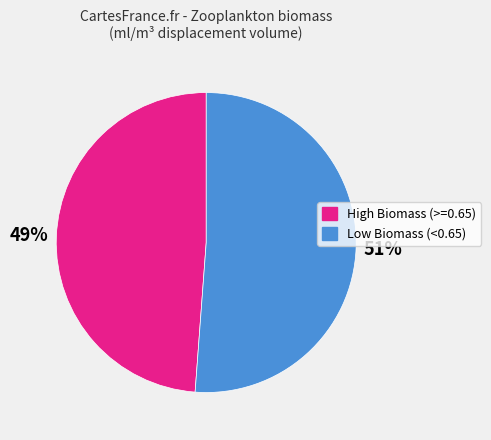

To the nearest percent, what is the difference between the largest and smallest slice percentages?

2%